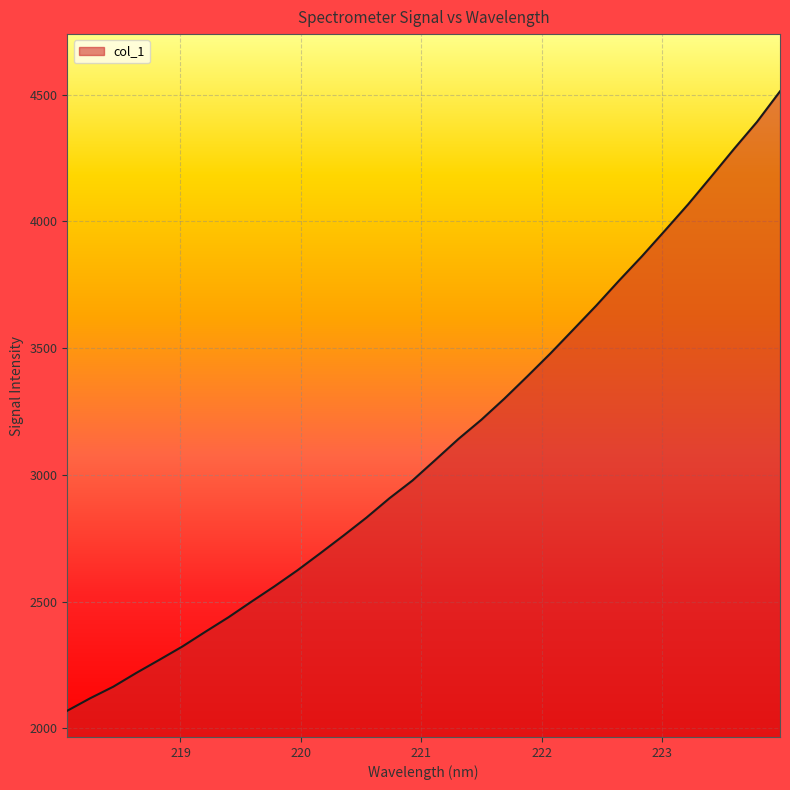

What is the greatest value displayed?

4513.0